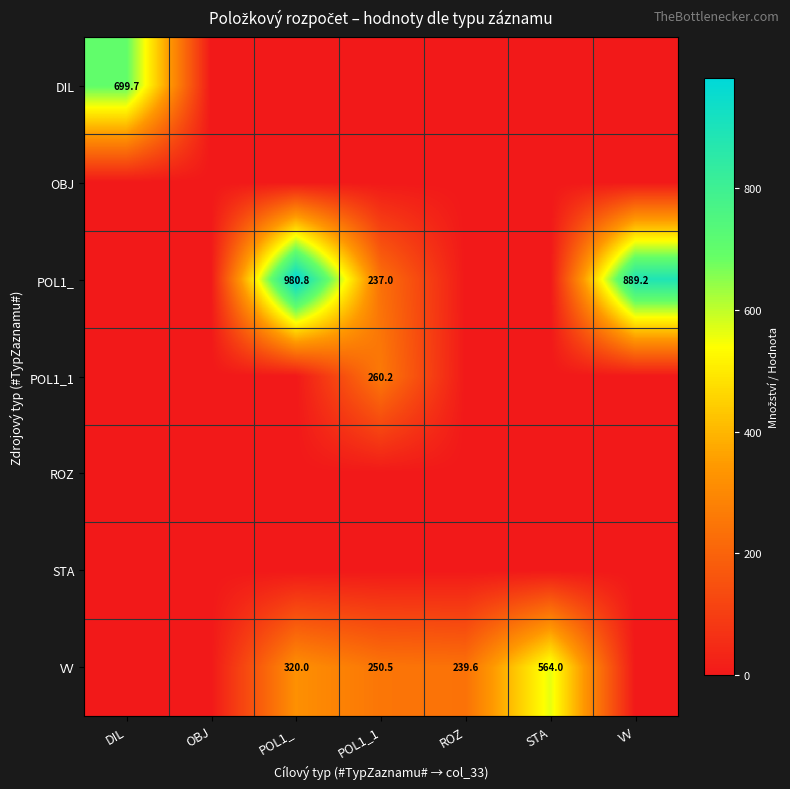

What is the difference between the VV values at POL1_1 and STA?

313.5